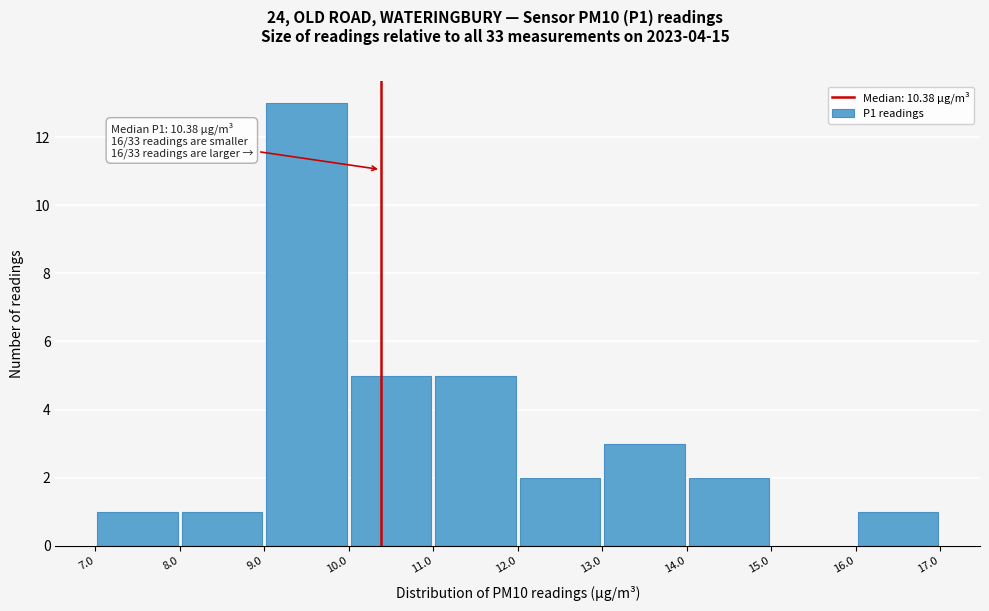

Over which range of the x-axis is the bar tallest?

9.0 to 10.0